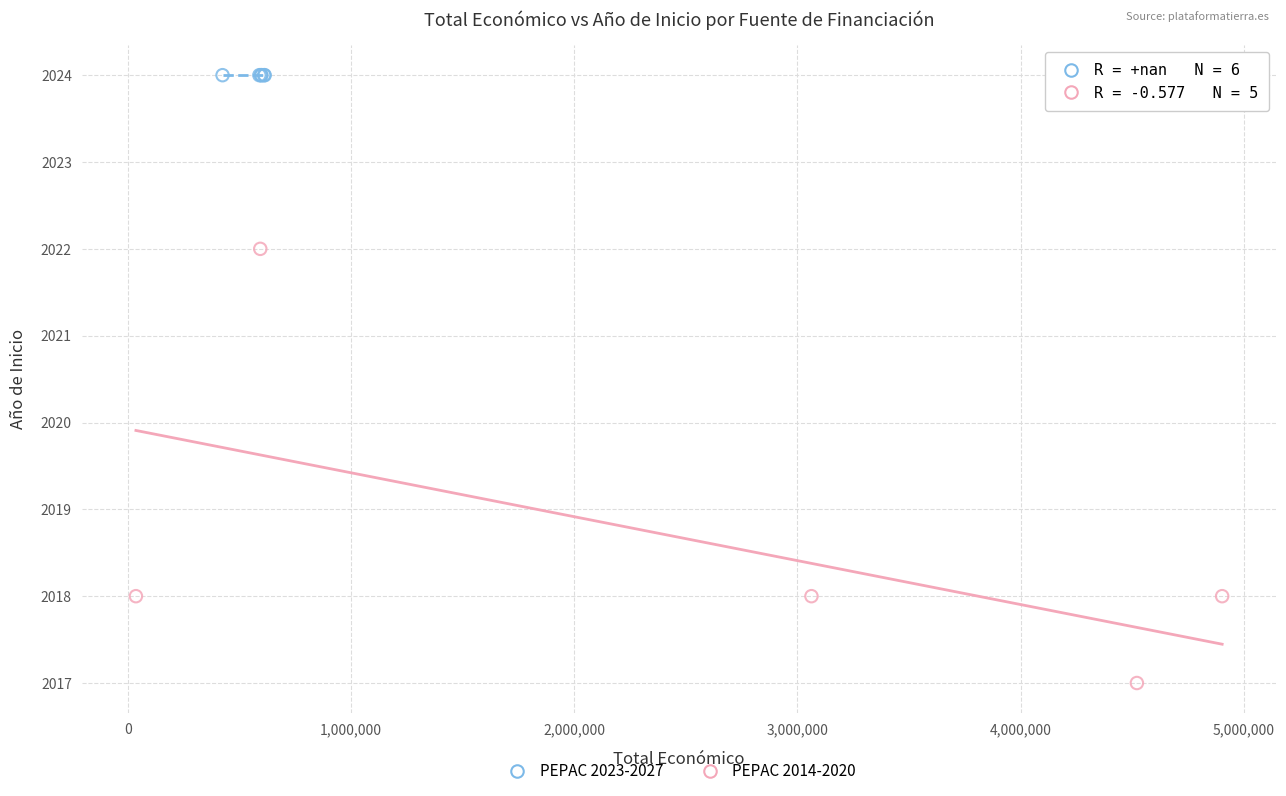

Which series reaches the minimum Y coordinate?

PEPAC 2014-2020